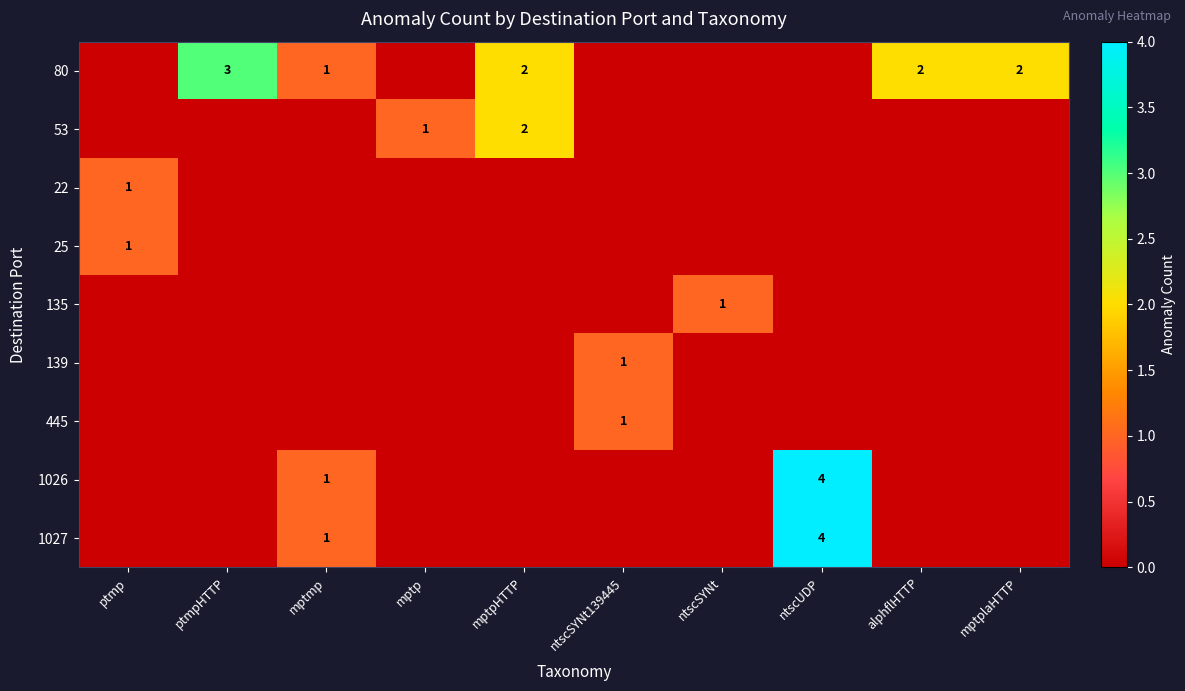

True or false: 53 has a value of 1 at mptpHTTP.

False